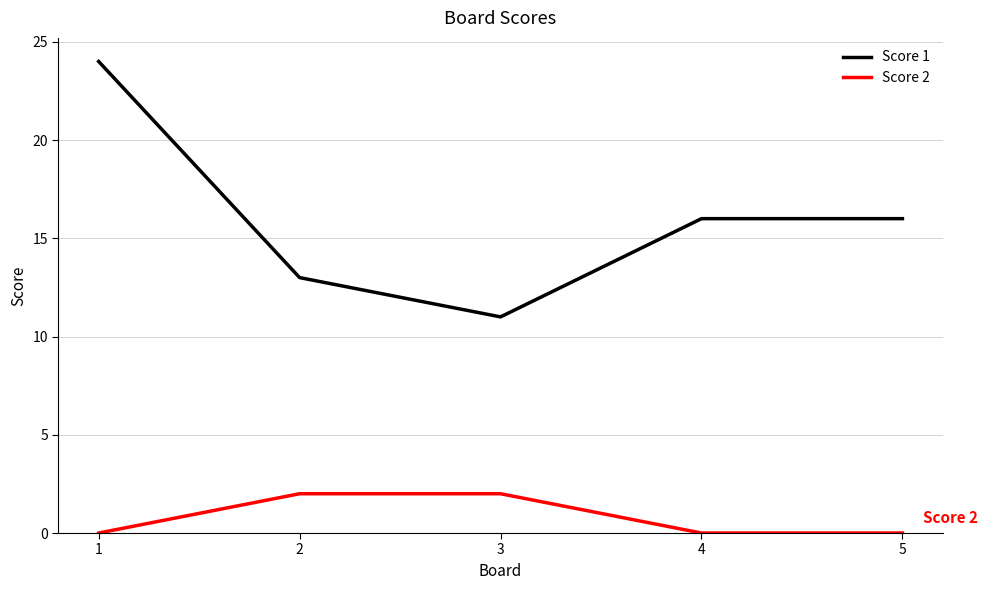

What is the approximate value of Score 1 at 1, to the nearest 10?

20